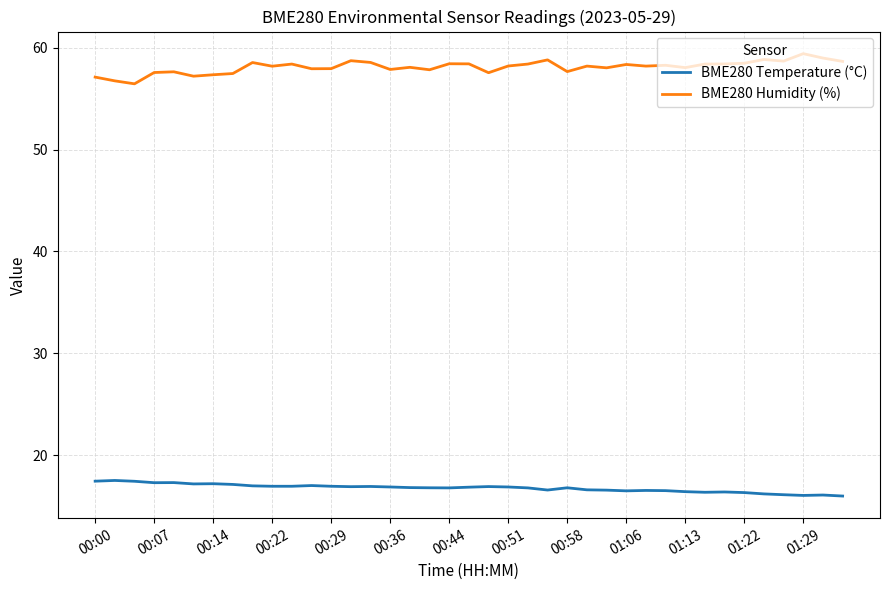

What is the minimum value for BME280 Temperature (°C)?

16.0